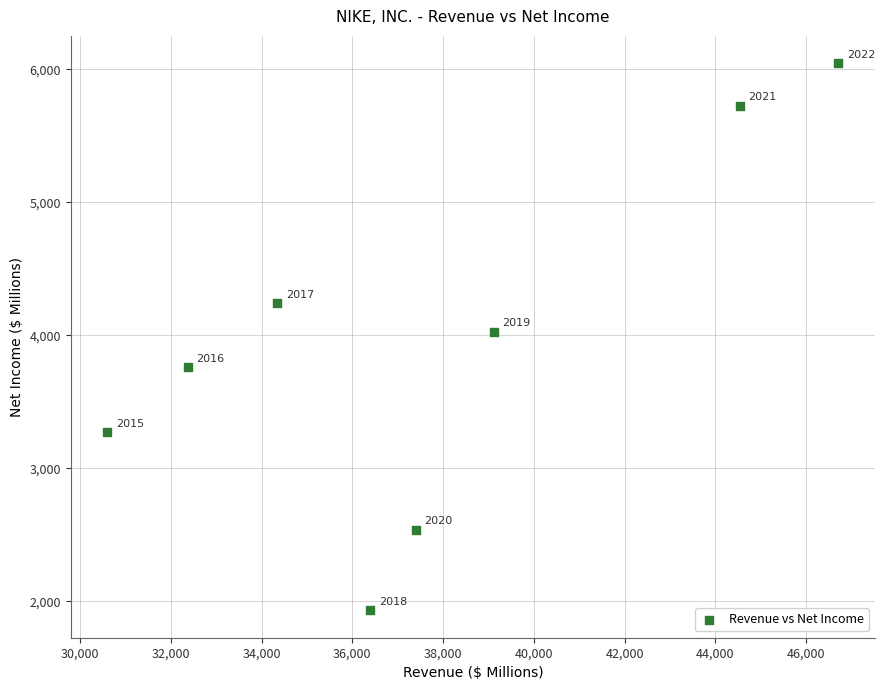

What is the range of Y values (max minus min)?

4113